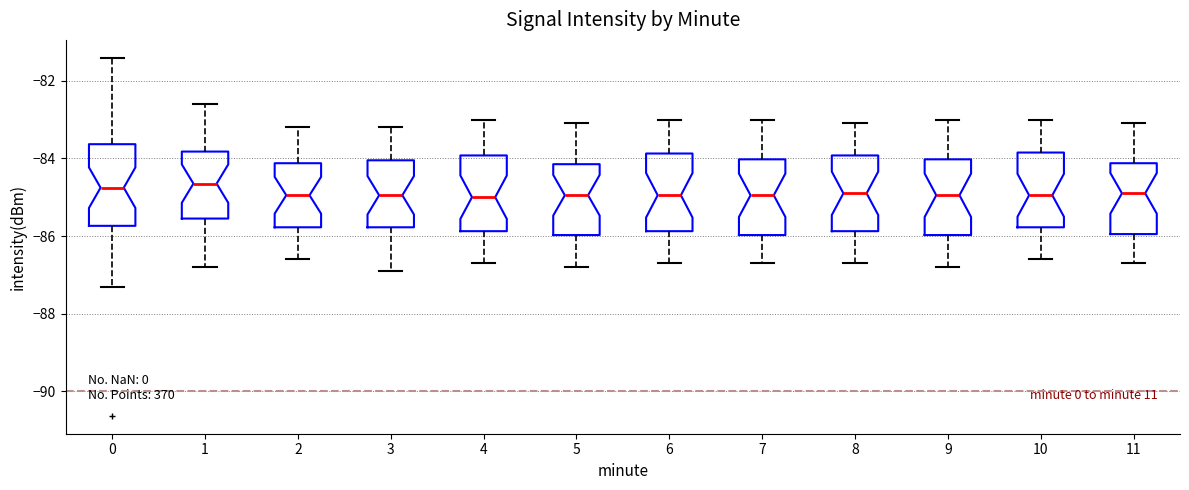

Reading left to right, read every box against the y-axis: the position of its median line, the range the box covers, and the ends of its whiskers. The values are not printed on the chart, so give them approximately, as read against the axis.

0: median -84.8, box -85.8 to -83.6, whiskers -87.4 to -81.4
1: median -84.6, box -85.6 to -83.8, whiskers -86.8 to -82.6
2: median -85.0, box -85.8 to -84.2, whiskers -86.6 to -83.2
3: median -85.0, box -85.8 to -84.0, whiskers -86.8 to -83.2
4: median -85.0, box -85.8 to -84.0, whiskers -86.6 to -83.0
5: median -85.0, box -86.0 to -84.2, whiskers -86.8 to -83.0
6: median -85.0, box -85.8 to -83.8, whiskers -86.6 to -83.0
7: median -85.0, box -86.0 to -84.0, whiskers -86.6 to -83.0
8: median -84.8, box -85.8 to -84.0, whiskers -86.6 to -83.0
9: median -85.0, box -86.0 to -84.0, whiskers -86.8 to -83.0
10: median -85.0, box -85.8 to -83.8, whiskers -86.6 to -83.0
11: median -84.8, box -86.0 to -84.2, whiskers -86.6 to -83.0